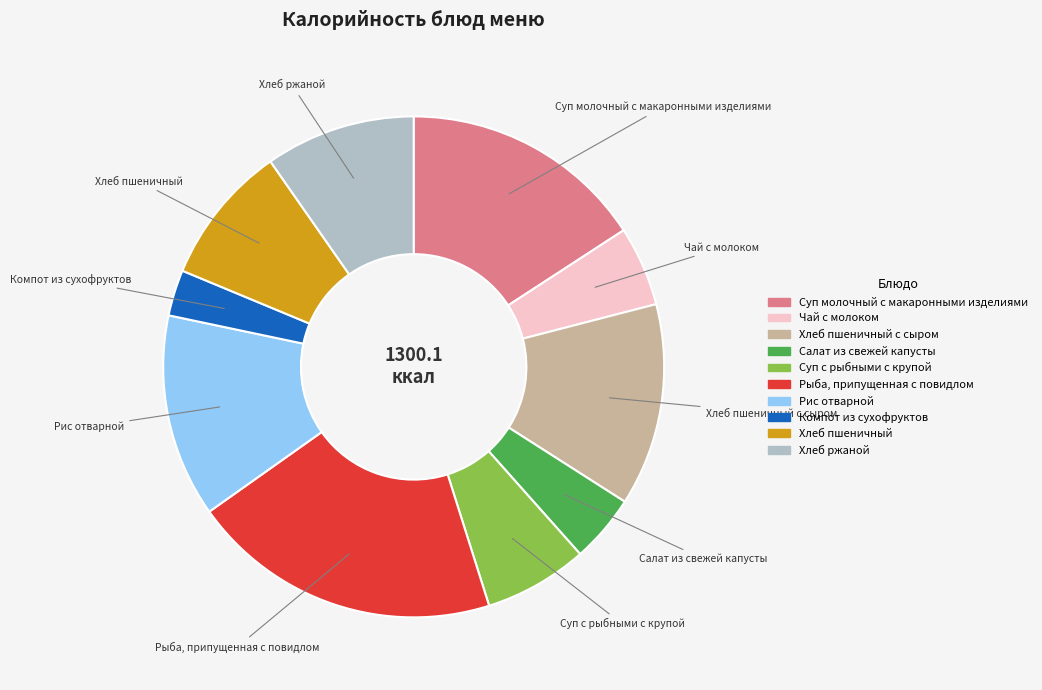

Between Чай с молоком and Компот из сухофруктов, which is larger?

Чай с молоком